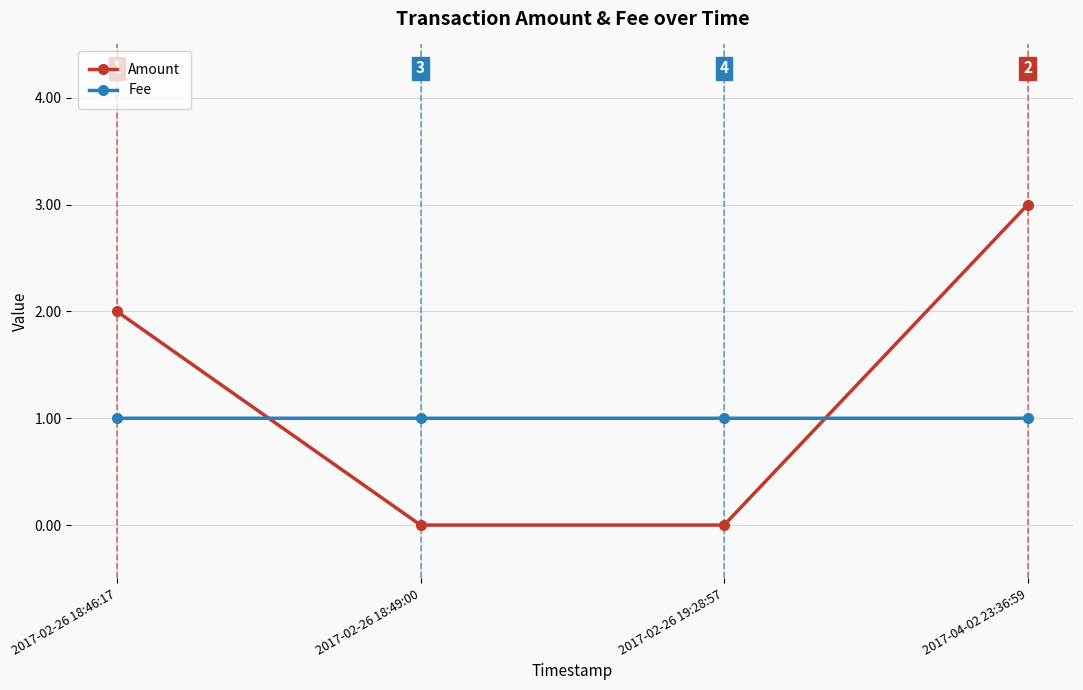

How many Fee values are between 1 and 2?

4